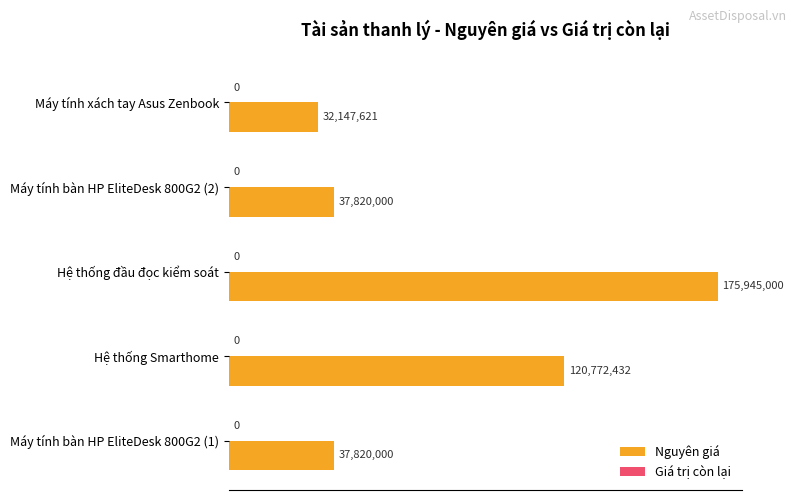

Does the chart contain any negative values?

No